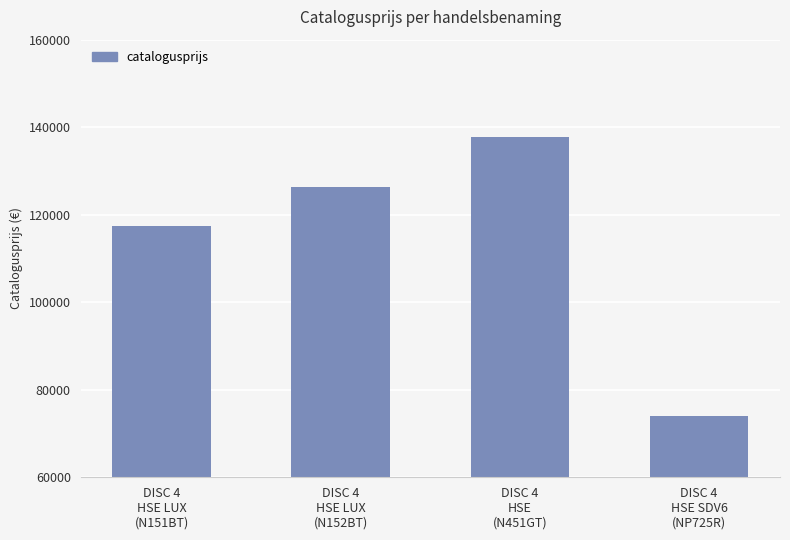

What is the difference between the maximum and second lowest values?

20318